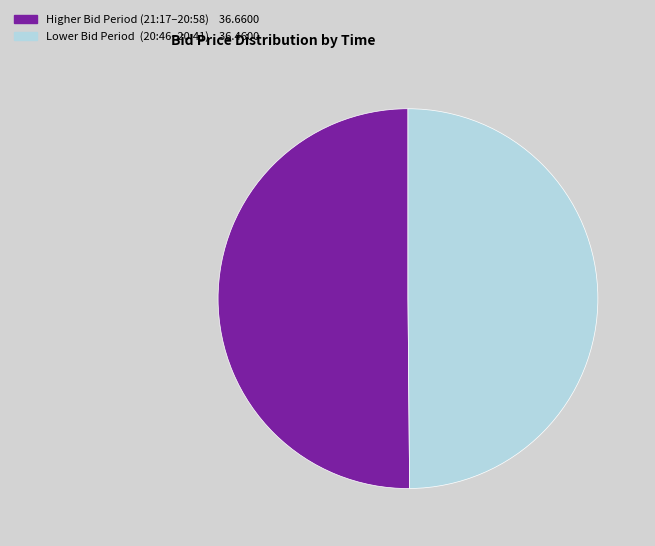

How many segments does this pie chart have?

2